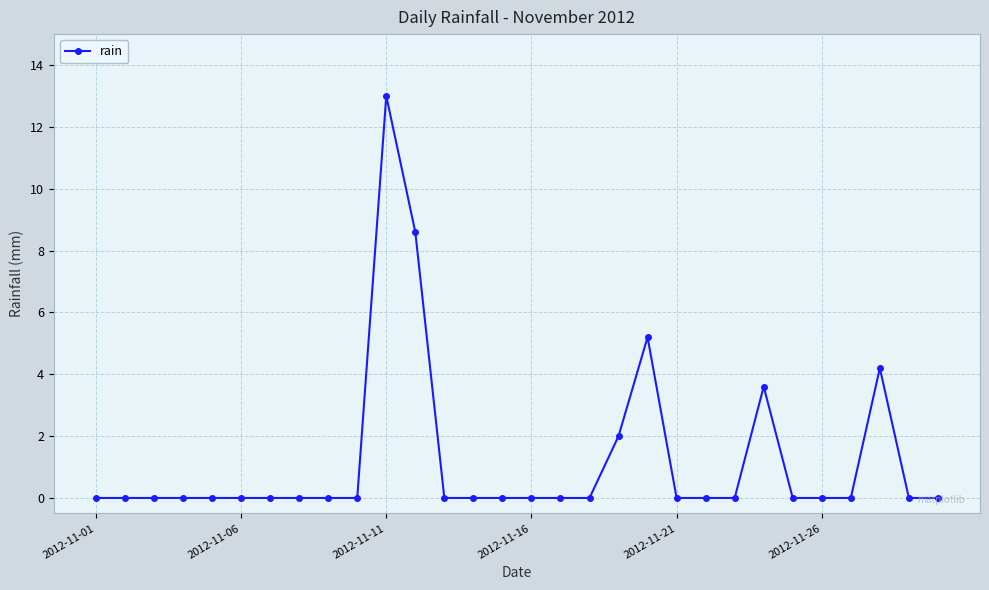

True or false: there are more than 1 points higher than both neighbors.

True